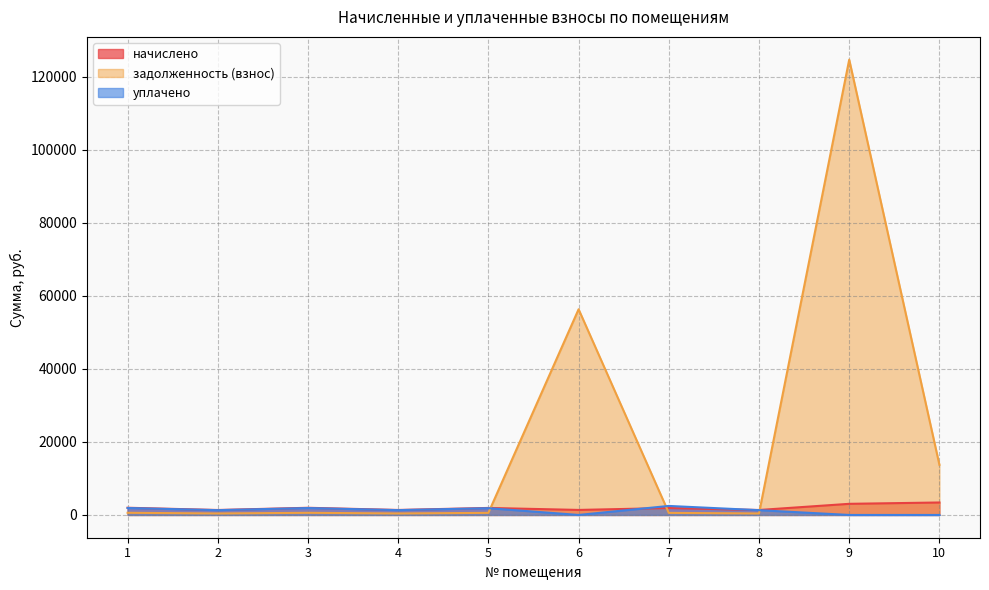

The начислено series shows 283.0 at 2. True or false?

False